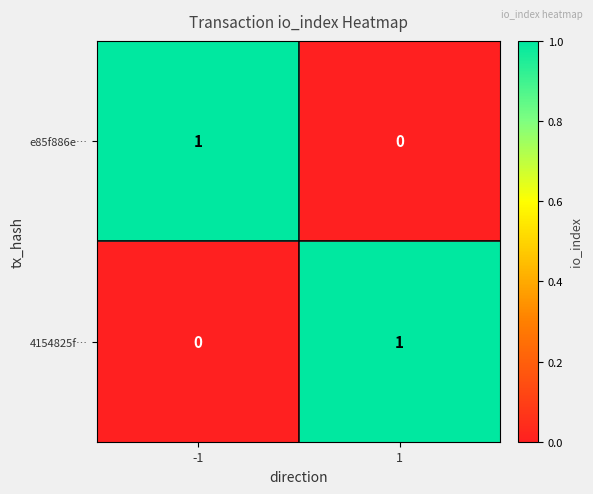

How many positive values does the e85f886e… series have?

1